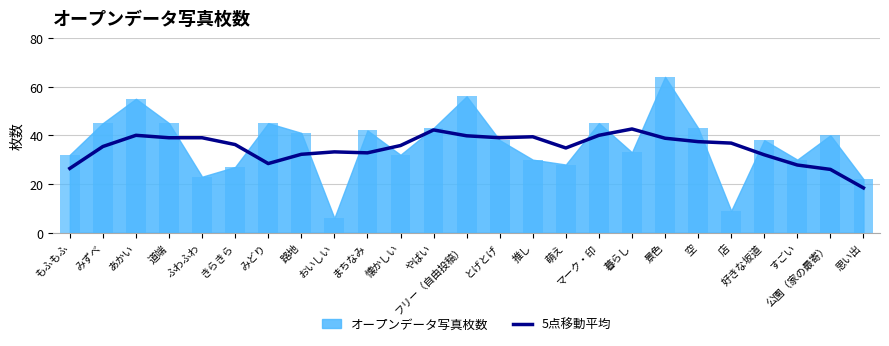

Is it true that 5点移動平均 equals 6.9 at もふもふ?

False